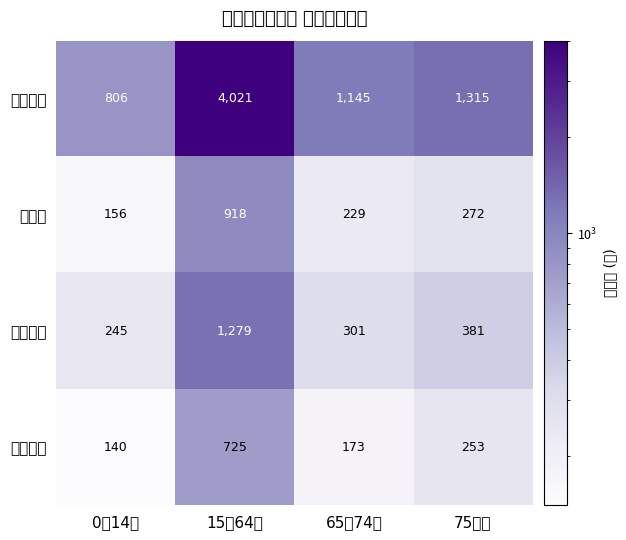

At which category is the sum across all series the highest?

15～64歳